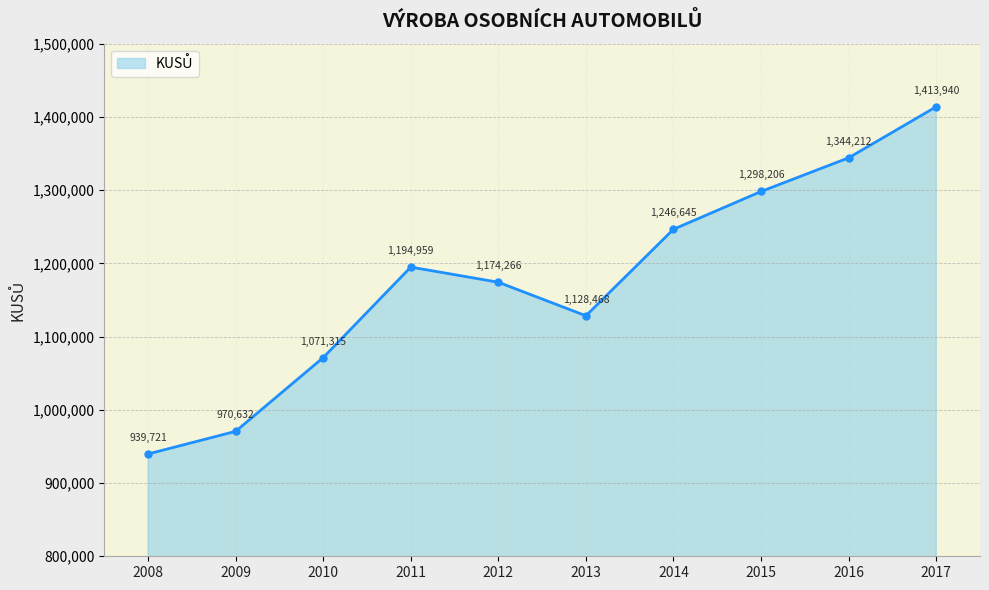

Does the chart display data point markers on the line(s)?

Yes